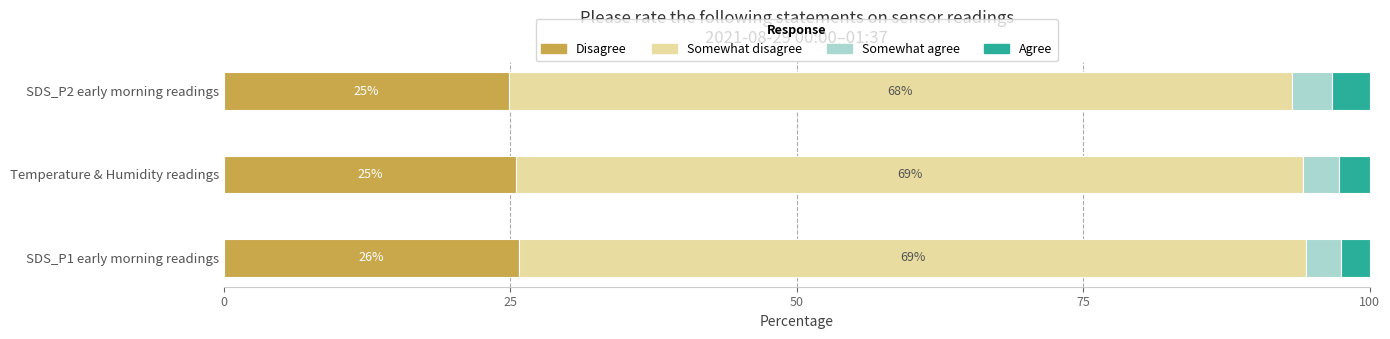

What is the lowest value of the Disagree series?

24.9